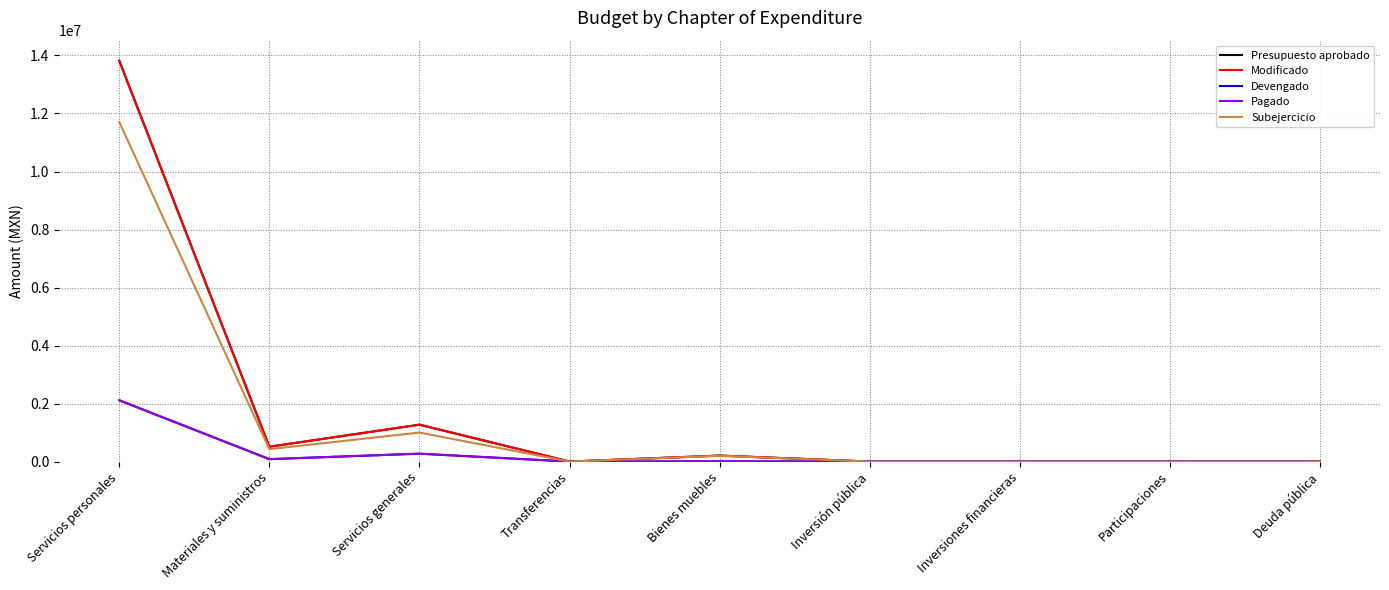

Rank the series by their maximum value, from lowest to highest.

Devengado, Pagado, Subejercicio, Presupuesto aprobado, Modificado